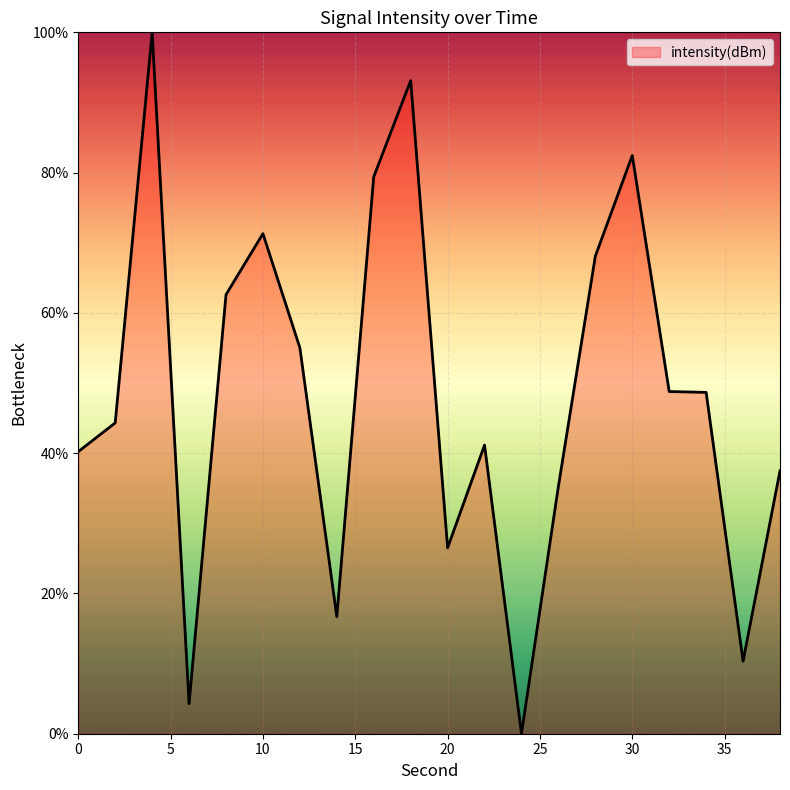

What is the difference between the maximum and minimum values?

100.0